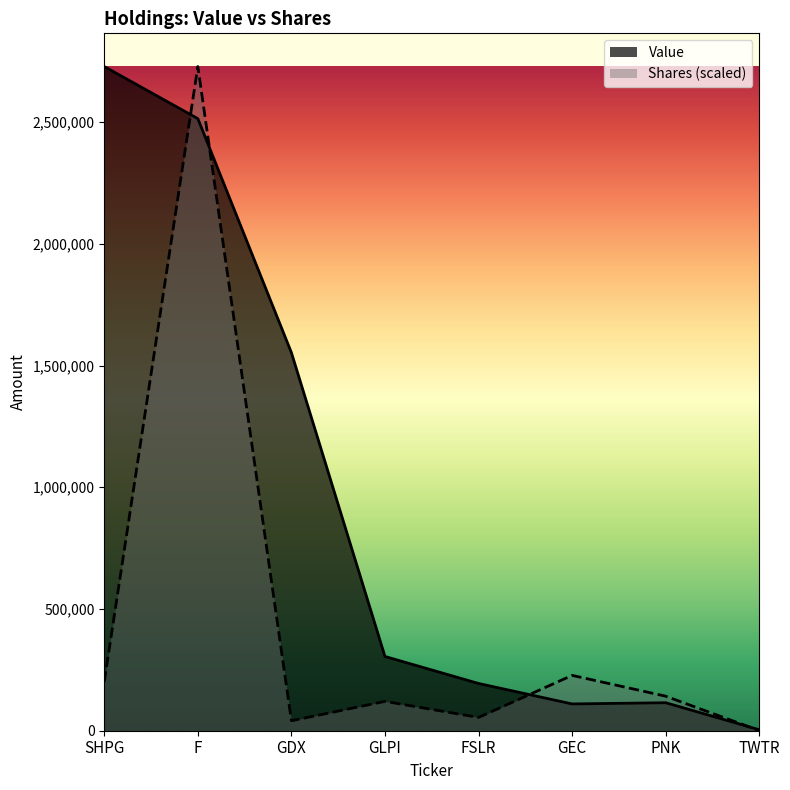

What position from the left is TWTR?

8